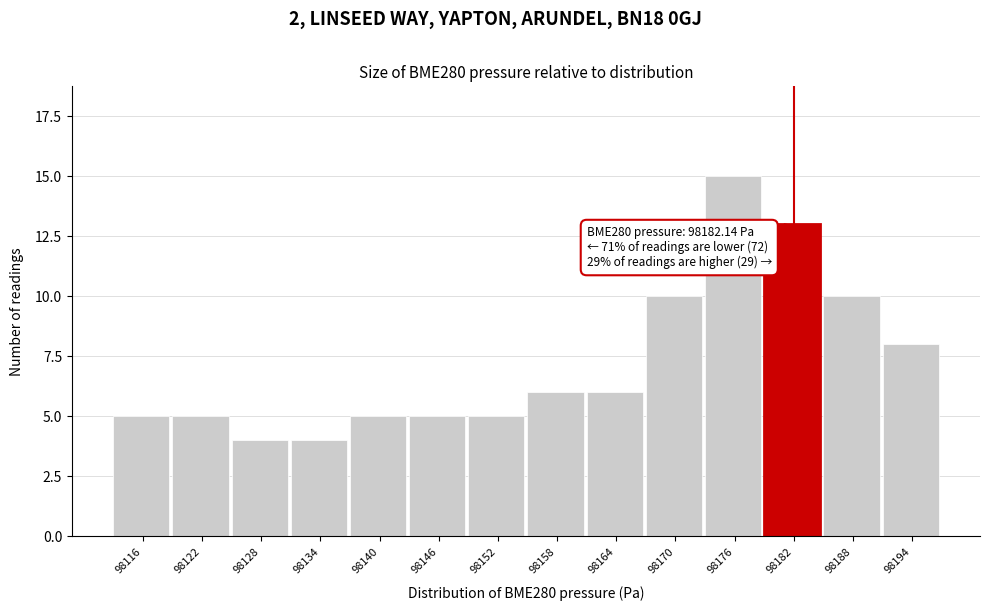

Reading left to right, what are all the values shown in this chart?

5	5	4	4	5	5	5	6	6	10	15	13	10	8